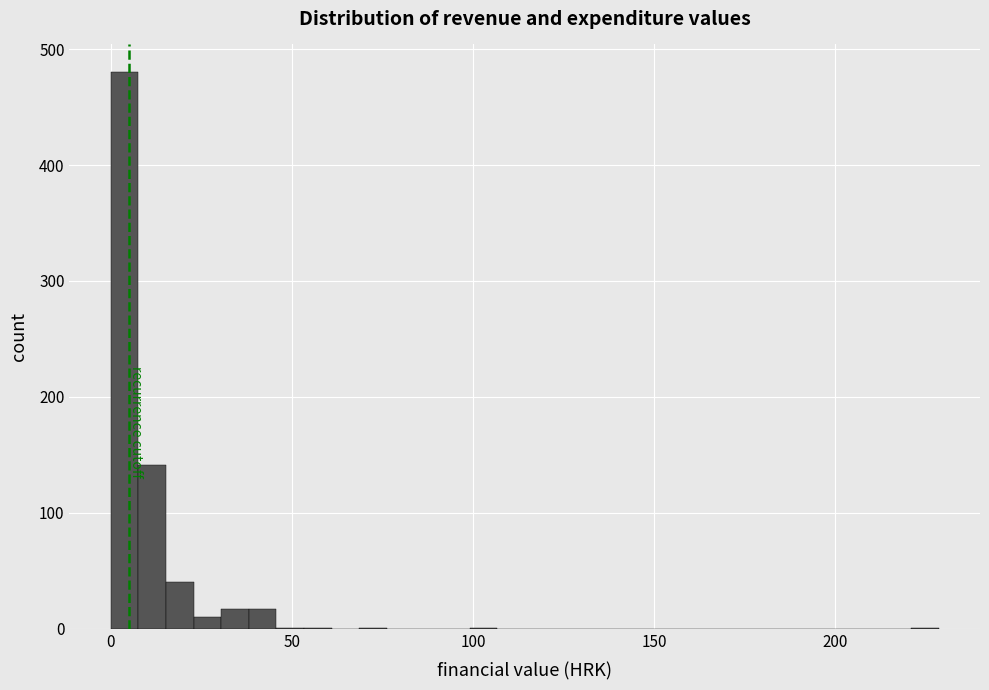

Around what value on the x-axis is the tallest bar? Give the approximate position of its centre, as read against the axis.

5